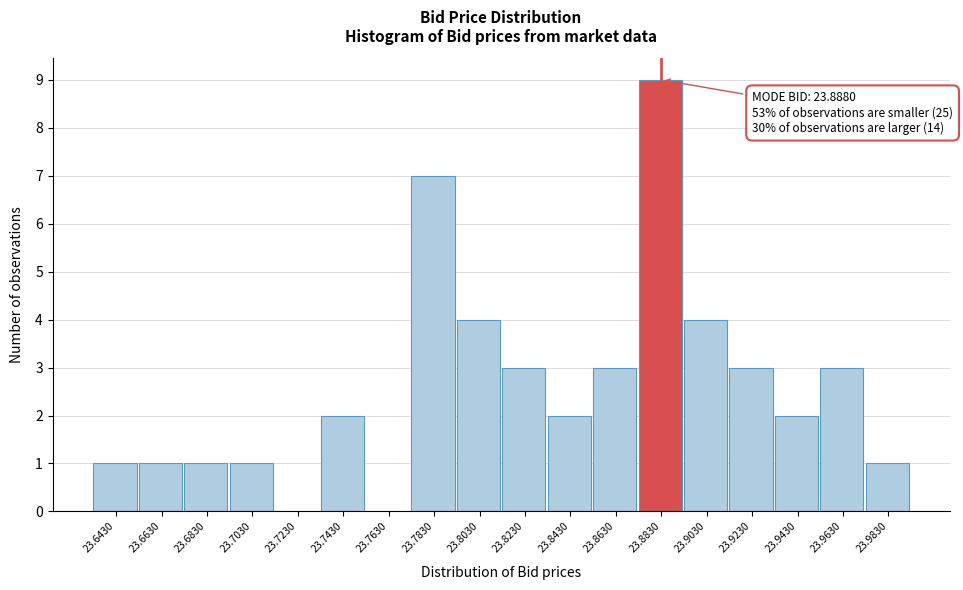

Reading left to right, list all the values displayed in this chart.

23.6430=1	23.6630=1	23.6830=1	23.7030=1	23.7230=0	23.7430=2	23.7630=0	23.7830=7	23.8030=4	23.8230=3	23.8430=2	23.8630=3	23.8830=9	23.9030=4	23.9230=3	23.9430=2	23.9630=3	23.9830=1